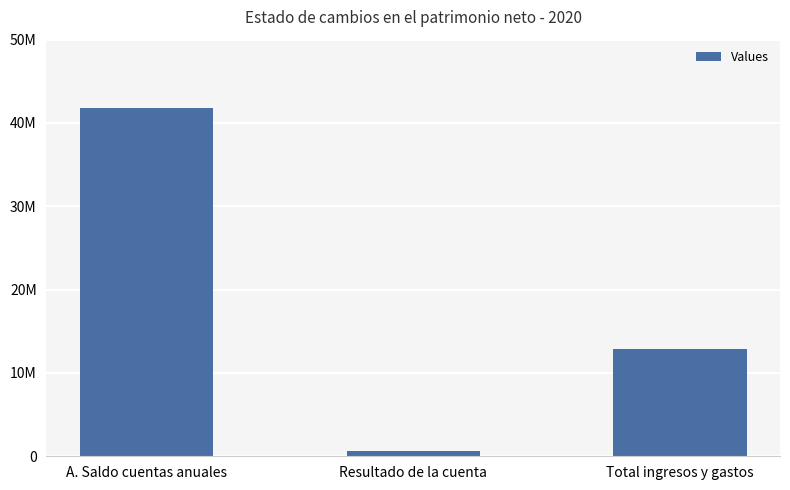

Reading left to right, list all the values displayed in this chart.

41753208.1	649491.1	12875283.1